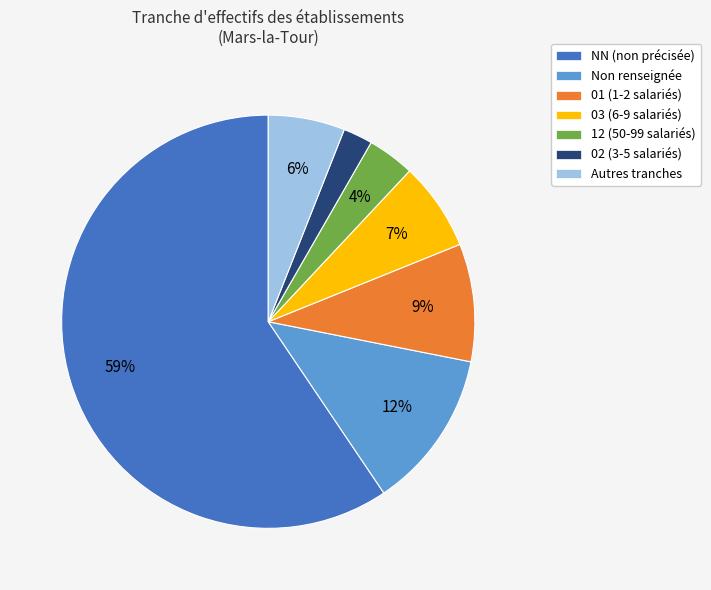

The 02 (3-5 salariés) slice represents 2% of the pie. True or false?

True